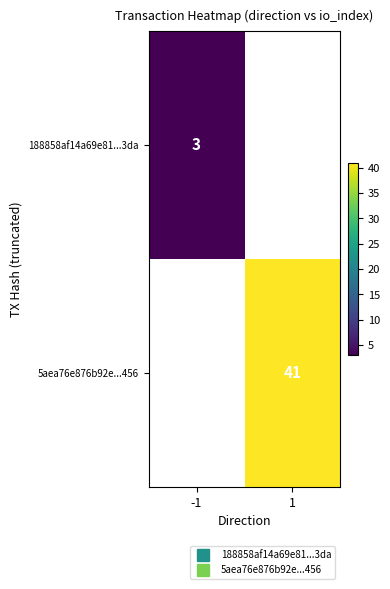

At how many categories does at least one series exceed 28?

1